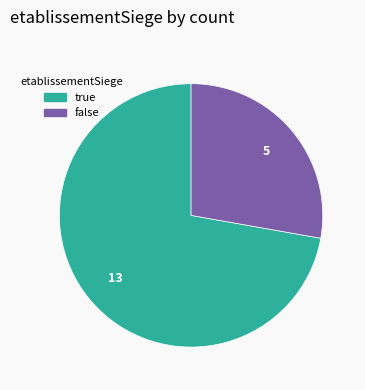

The false slice represents 28% of the pie. True or false?

True